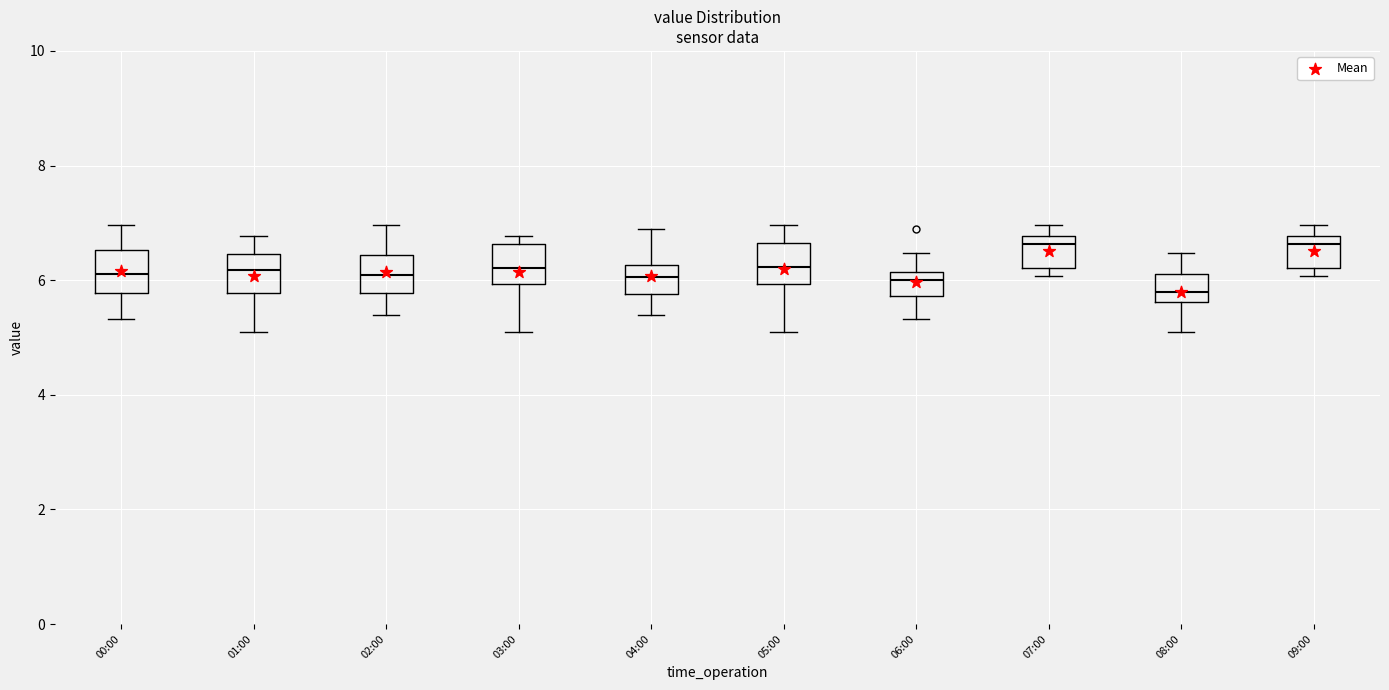

Where does the lower whisker of the box for 06:00 end on the y-axis? The values are not printed on the chart, so give them approximately, as read against the axis.

5.4